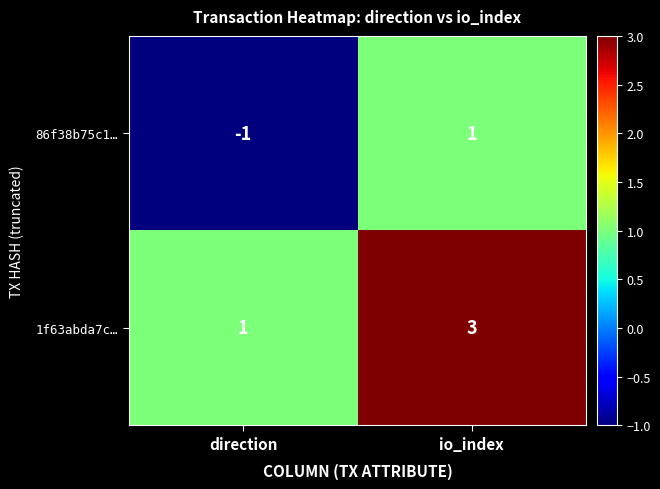

Which category has the lowest value in the 1f63abda7c… series?

direction